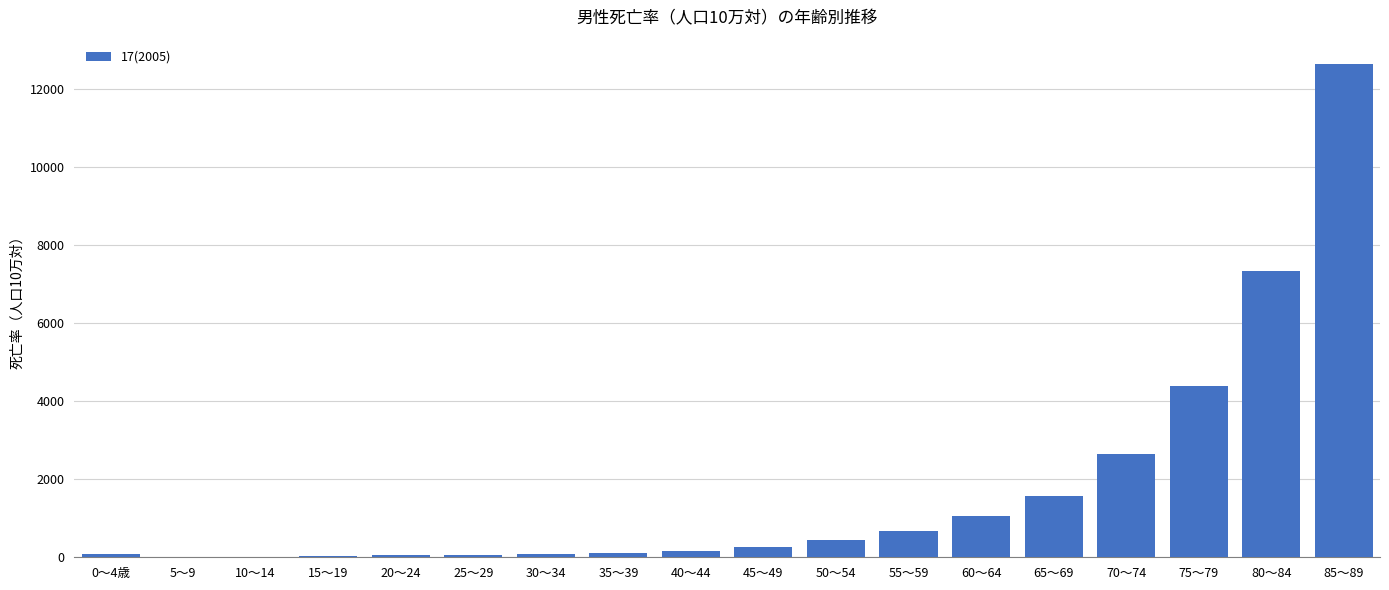

Between 50～54 and 70～74, which is larger?

70～74